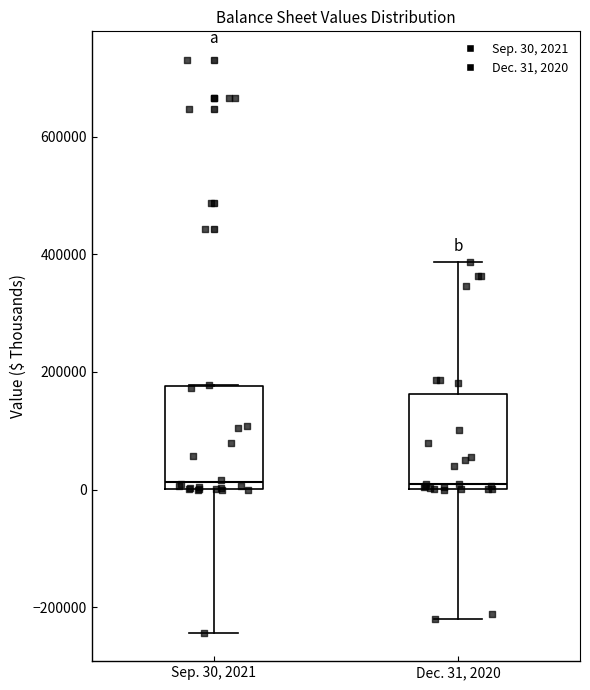

Reading left to right, read every box against the y-axis: the position of its median line, the range the box covers, and the ends of its whiskers. The values are not printed on the chart, so give them approximately, as read against the axis.

Sep. 30, 2021: median 20000, box 0 to 180000, whiskers -240000 to 180000
Dec. 31, 2020: median 0 (just above the box's lower edge), box 0 to 160000, whiskers -220000 to 380000